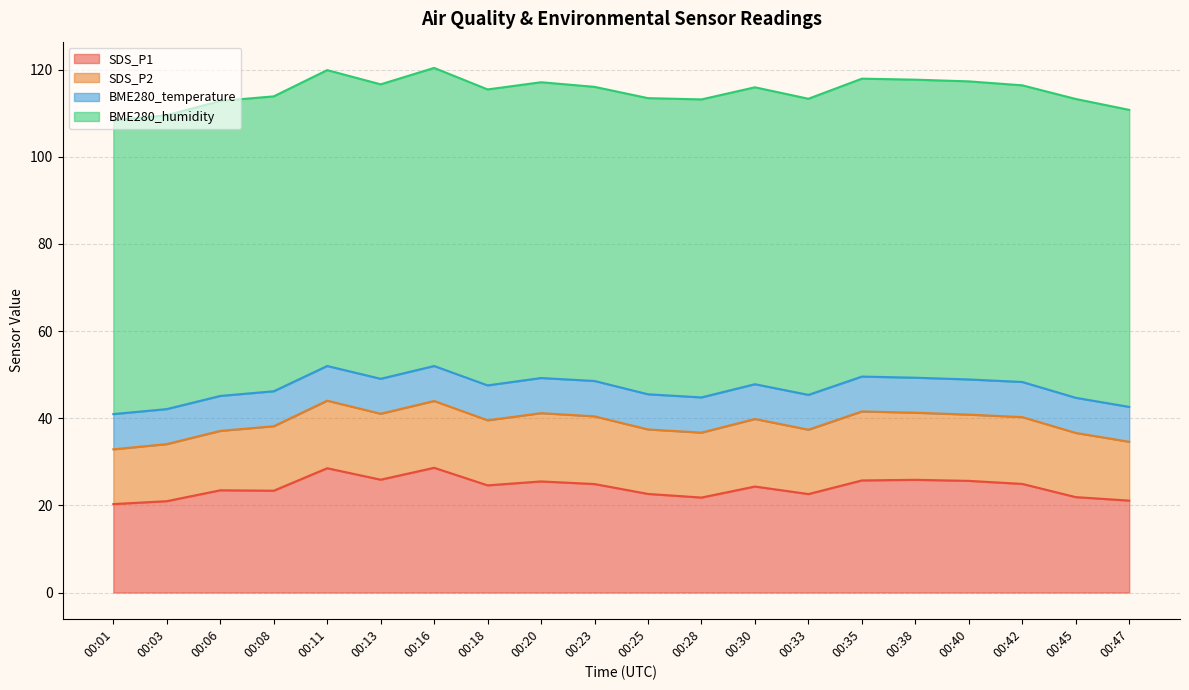

What are all the series names shown in the legend?

SDS_P1, SDS_P2, BME280_temperature, BME280_humidity